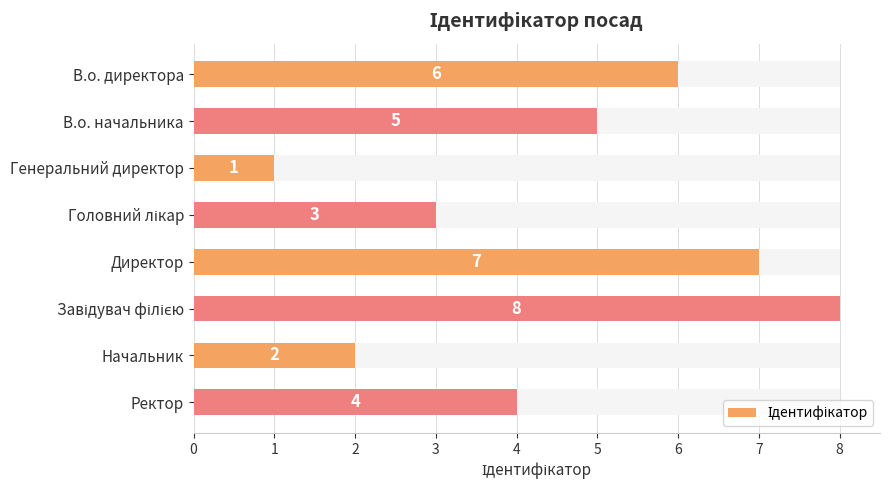

The chart shows a value of 7 at Директор. True or false?

True